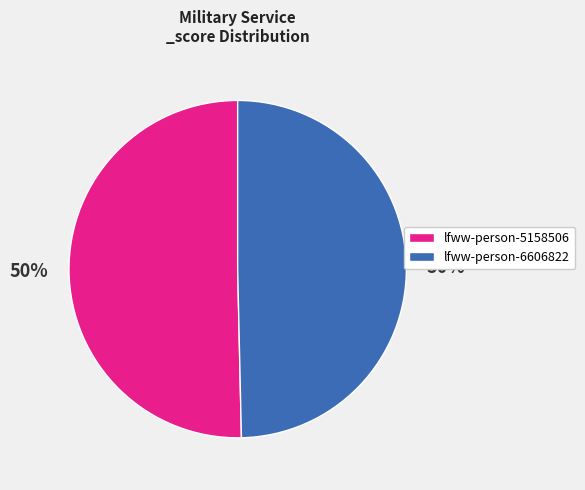

To the nearest percent, what portion does lfww-person-5158506 represent?

50%